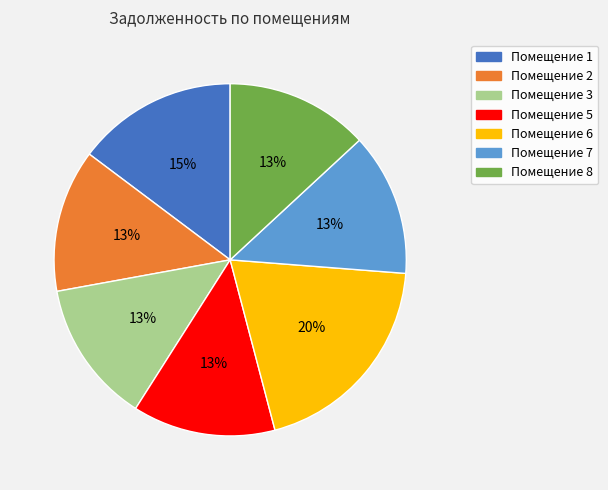

How many segments does this pie chart have?

7